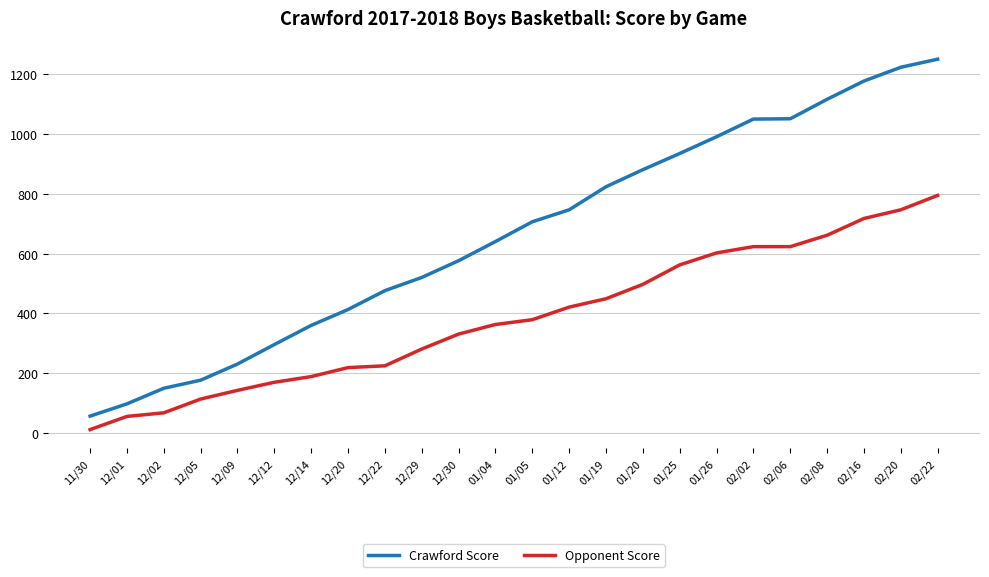

The value of Opponent Score at 02/02 is 623. True or false?

True